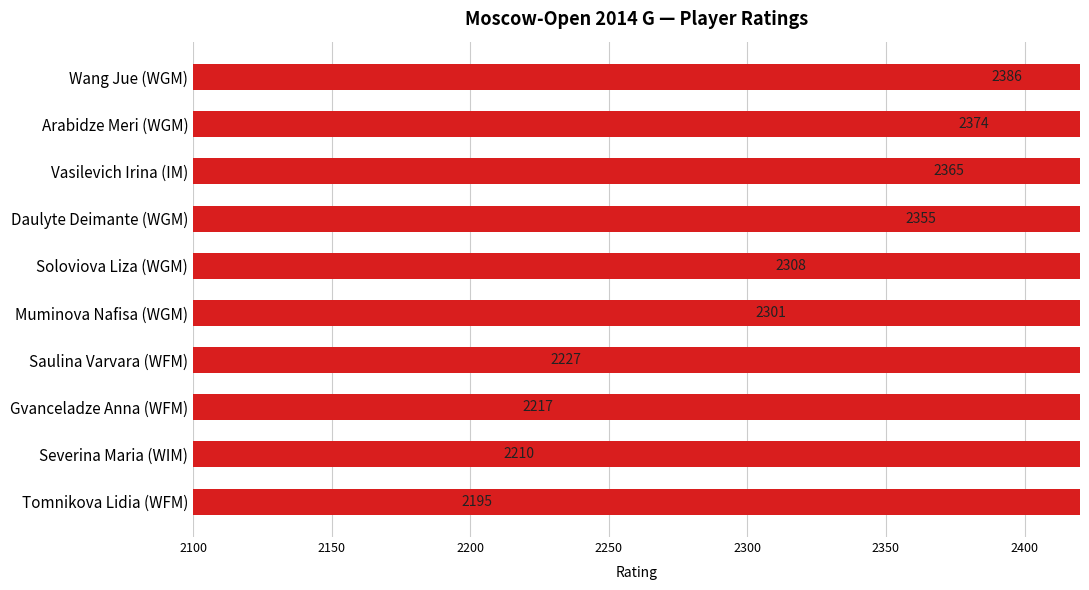

What is the difference between the values at Gvanceladze Anna (WFM) and Muminova Nafisa (WGM)?

84